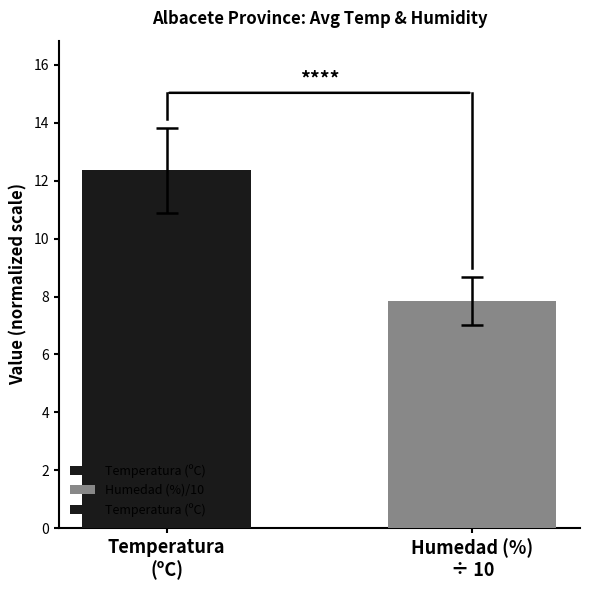

Approximately how many times larger is the value at Temperatura
(ºC) compared to Humedad (%)
÷ 10?

1.6